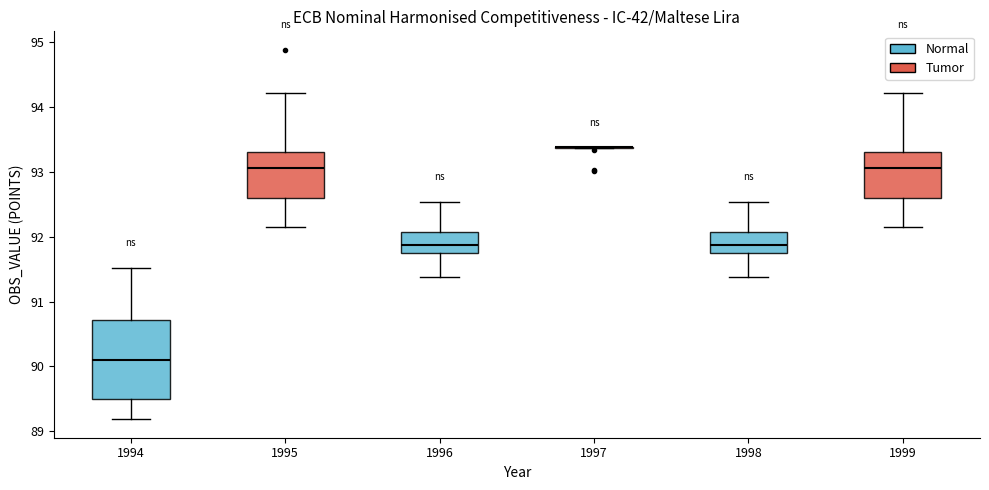

Which box is the tallest, from its lower edge to its upper edge?

1994